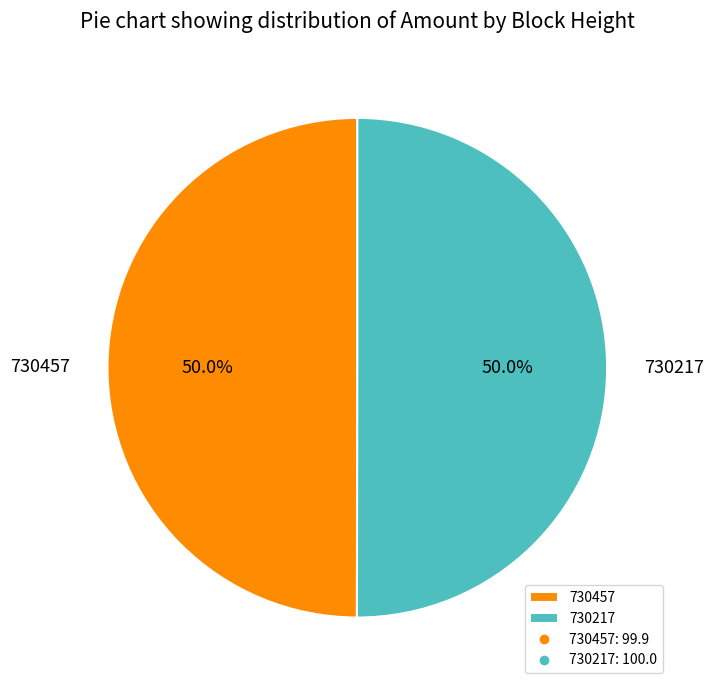

Approximately how many times larger is the value at 730457 compared to 730217?

1.0